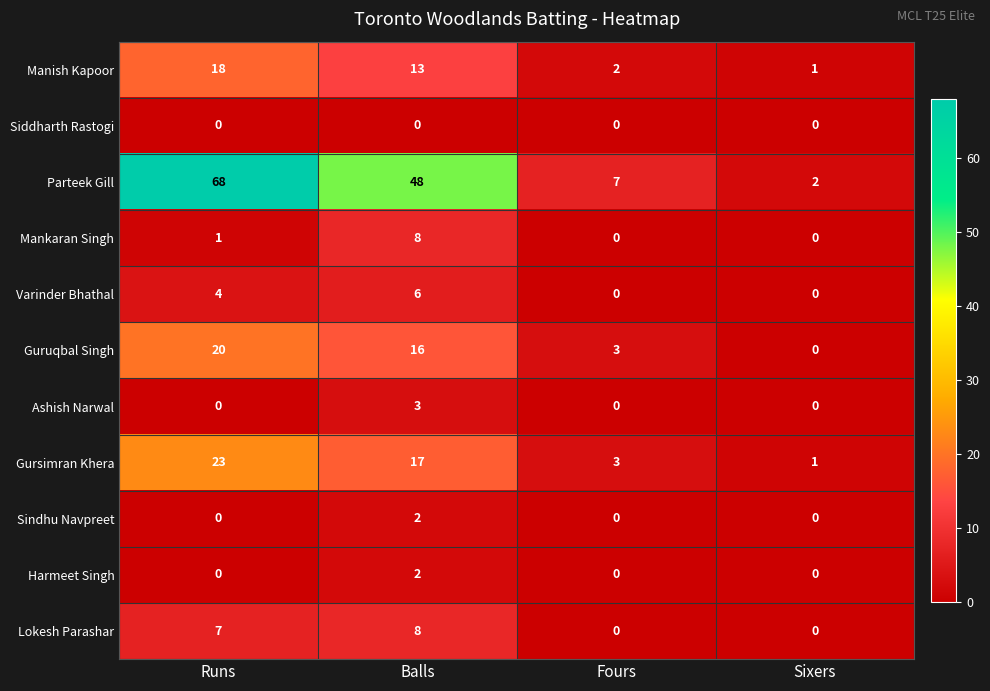

True or false: Varinder Bhathal has a value of 0 at Fours.

True